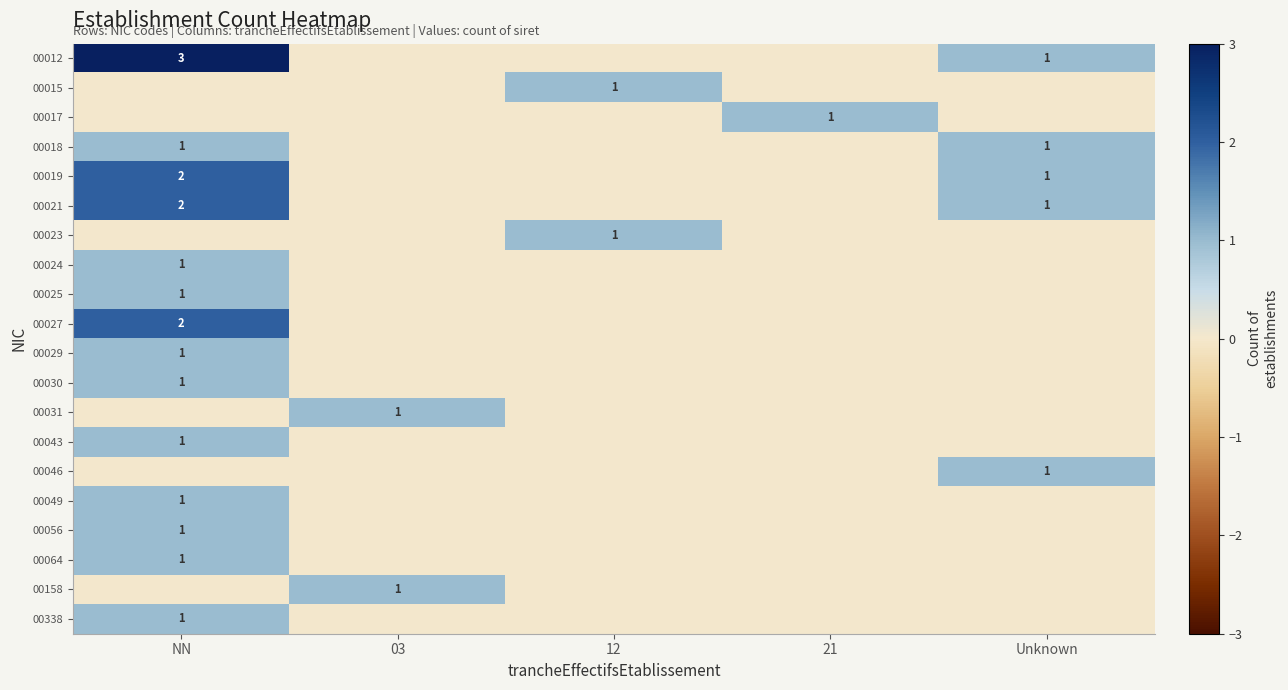

Is it true that 00023 equals 1 at 12?

True